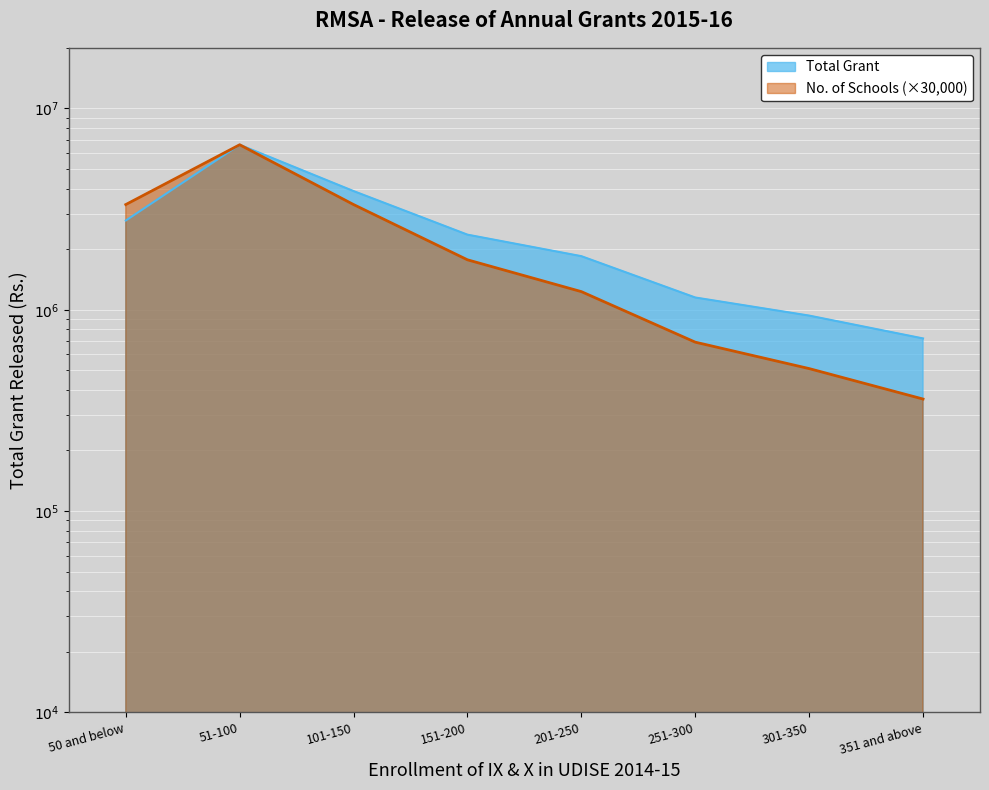

Which category has the highest value across all series?

51-100